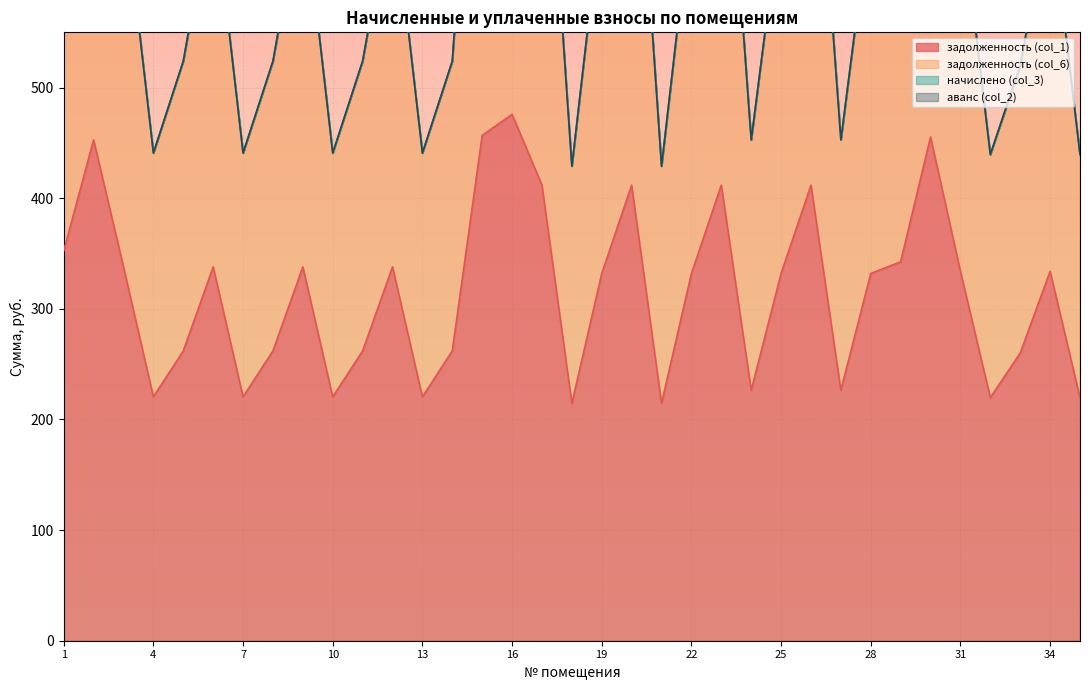

Reading right to left, extract all data points from this chart.

задолженность (col_1): 219.8	334.0	260.0	219.8	334.0	455.4	342.5	332.0	226.4	411.8	332.0	226.4	411.8	332.0	214.5	411.8	332.0	214.5	411.8	475.9	456.7	262.0	220.4	337.9	262.0	220.4	337.9	262.0	220.4	337.9	262.0	220.4	337.9	452.8	352.4
задолженность (col_6): 439.6	667.9	520.1	439.6	667.9	910.8	685.1	664.0	452.8	823.7	664.0	452.8	823.7	664.0	429.0	823.7	664.0	429.0	823.7	951.7	913.4	524.0	440.9	675.8	524.0	440.9	675.8	524.0	440.9	675.8	524.0	440.9	675.8	905.5	704.9